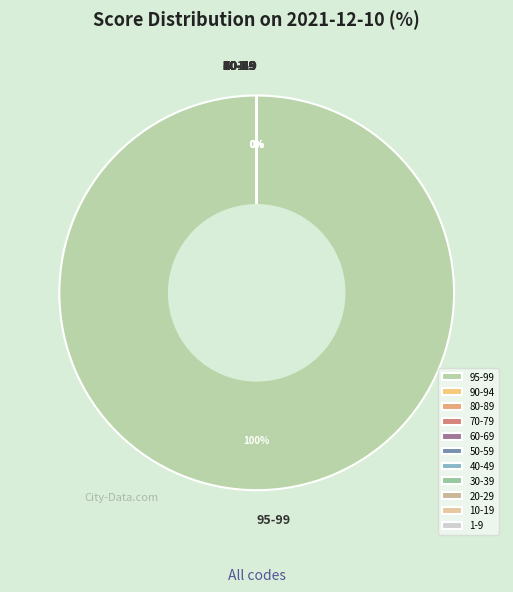

Between 60-69 and 95-99, which is larger?

95-99